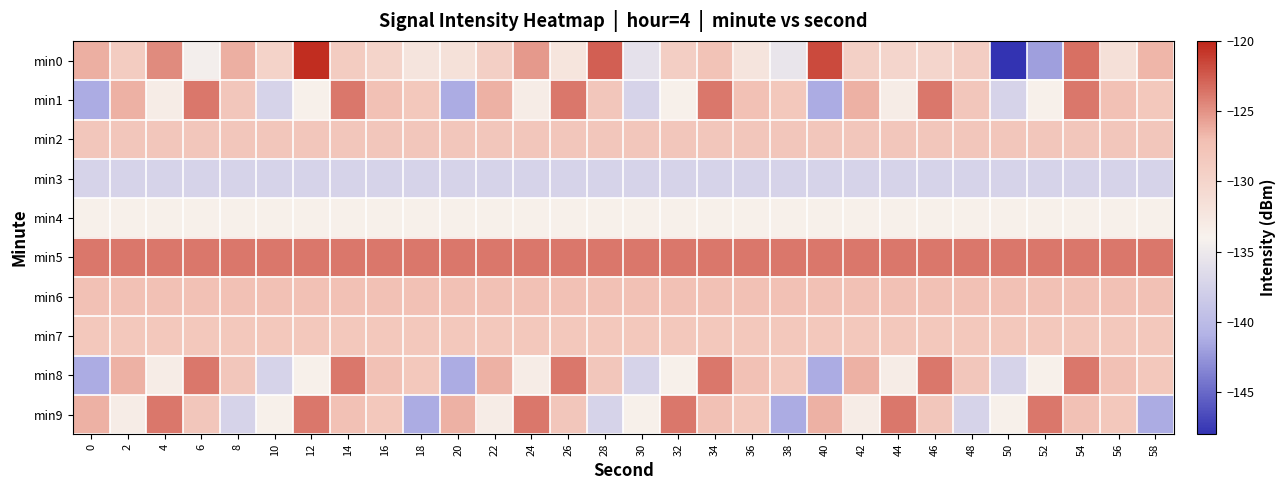

Reading left to right, transcribe all the data shown in this chart.

min0: 0=-126.3	2=-128.8	4=-124.7	6=-134.3	8=-126.3	10=-129.8	12=-120.4	14=-128.8	16=-129.9	18=-132.1	20=-131.7	22=-129.2	24=-125.3	26=-132.1	28=-122.7	30=-135.8	32=-129.1	34=-127.6	36=-132.0	38=-135.4	40=-121.7	42=-129.4	44=-130.1	46=-130.1	48=-129.0	50=-147.9	52=-142.0	54=-123.5	56=-131.5	58=-126.7
min1: 0=-141.2	2=-126.4	4=-133.2	6=-123.8	8=-128.0	10=-137.4	12=-133.8	14=-123.8	16=-127.4	18=-128.3	20=-141.2	22=-126.4	24=-133.2	26=-123.8	28=-128.0	30=-137.4	32=-133.8	34=-123.8	36=-127.4	38=-128.3	40=-141.2	42=-126.4	44=-133.2	46=-123.8	48=-128.0	50=-137.4	52=-133.8	54=-123.8	56=-127.4	58=-128.3
min2: 0=-128.0	2=-128.0	4=-128.0	6=-128.0	8=-128.0	10=-128.0	12=-128.0	14=-128.0	16=-128.0	18=-128.0	20=-128.0	22=-128.0	24=-128.0	26=-128.0	28=-128.0	30=-128.0	32=-128.0	34=-128.0	36=-128.0	38=-128.0	40=-128.0	42=-128.0	44=-128.0	46=-128.0	48=-128.0	50=-128.0	52=-128.0	54=-128.0	56=-128.0	58=-128.0
min3: 0=-137.4	2=-137.4	4=-137.4	6=-137.4	8=-137.4	10=-137.4	12=-137.4	14=-137.4	16=-137.4	18=-137.4	20=-137.4	22=-137.4	24=-137.4	26=-137.4	28=-137.4	30=-137.4	32=-137.4	34=-137.4	36=-137.4	38=-137.4	40=-137.4	42=-137.4	44=-137.4	46=-137.4	48=-137.4	50=-137.4	52=-137.4	54=-137.4	56=-137.4	58=-137.4
min4: 0=-133.8	2=-133.8	4=-133.8	6=-133.8	8=-133.8	10=-133.8	12=-133.8	14=-133.8	16=-133.8	18=-133.8	20=-133.8	22=-133.8	24=-133.8	26=-133.8	28=-133.8	30=-133.8	32=-133.8	34=-133.8	36=-133.8	38=-133.8	40=-133.8	42=-133.8	44=-133.8	46=-133.8	48=-133.8	50=-133.8	52=-133.8	54=-133.8	56=-133.8	58=-133.8
min5: 0=-123.8	2=-123.8	4=-123.8	6=-123.8	8=-123.8	10=-123.8	12=-123.8	14=-123.8	16=-123.8	18=-123.8	20=-123.8	22=-123.8	24=-123.8	26=-123.8	28=-123.8	30=-123.8	32=-123.8	34=-123.8	36=-123.8	38=-123.8	40=-123.8	42=-123.8	44=-123.8	46=-123.8	48=-123.8	50=-123.8	52=-123.8	54=-123.8	56=-123.8	58=-123.8
min6: 0=-127.4	2=-127.4	4=-127.4	6=-127.4	8=-127.4	10=-127.4	12=-127.4	14=-127.4	16=-127.4	18=-127.4	20=-127.4	22=-127.4	24=-127.4	26=-127.4	28=-127.4	30=-127.4	32=-127.4	34=-127.4	36=-127.4	38=-127.4	40=-127.4	42=-127.4	44=-127.4	46=-127.4	48=-127.4	50=-127.4	52=-127.4	54=-127.4	56=-127.4	58=-127.4
min7: 0=-128.3	2=-128.3	4=-128.3	6=-128.3	8=-128.3	10=-128.3	12=-128.3	14=-128.3	16=-128.3	18=-128.3	20=-128.3	22=-128.3	24=-128.3	26=-128.3	28=-128.3	30=-128.3	32=-128.3	34=-128.3	36=-128.3	38=-128.3	40=-128.3	42=-128.3	44=-128.3	46=-128.3	48=-128.3	50=-128.3	52=-128.3	54=-128.3	56=-128.3	58=-128.3
min8: 0=-141.2	2=-126.4	4=-133.2	6=-123.8	8=-128.0	10=-137.4	12=-133.8	14=-123.8	16=-127.4	18=-128.3	20=-141.2	22=-126.4	24=-133.2	26=-123.8	28=-128.0	30=-137.4	32=-133.8	34=-123.8	36=-127.4	38=-128.3	40=-141.2	42=-126.4	44=-133.2	46=-123.8	48=-128.0	50=-137.4	52=-133.8	54=-123.8	56=-127.4	58=-128.3
min9: 0=-126.4	2=-133.2	4=-123.8	6=-128.0	8=-137.4	10=-133.8	12=-123.8	14=-127.4	16=-128.3	18=-141.2	20=-126.4	22=-133.2	24=-123.8	26=-128.0	28=-137.4	30=-133.8	32=-123.8	34=-127.4	36=-128.3	38=-141.2	40=-126.4	42=-133.2	44=-123.8	46=-128.0	48=-137.4	50=-133.8	52=-123.8	54=-127.4	56=-128.3	58=-141.2